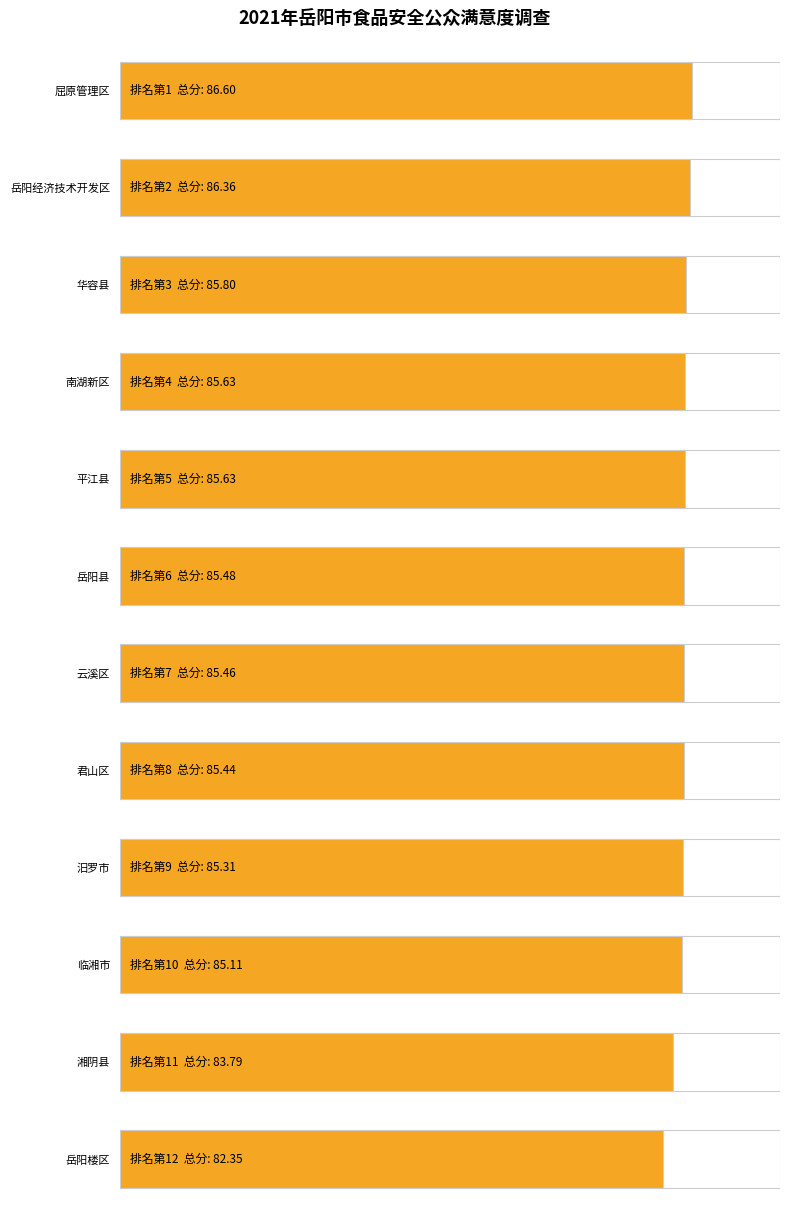

What is the difference between the 排名 values at 湘阴县 and 岳阳楼区?

1.0